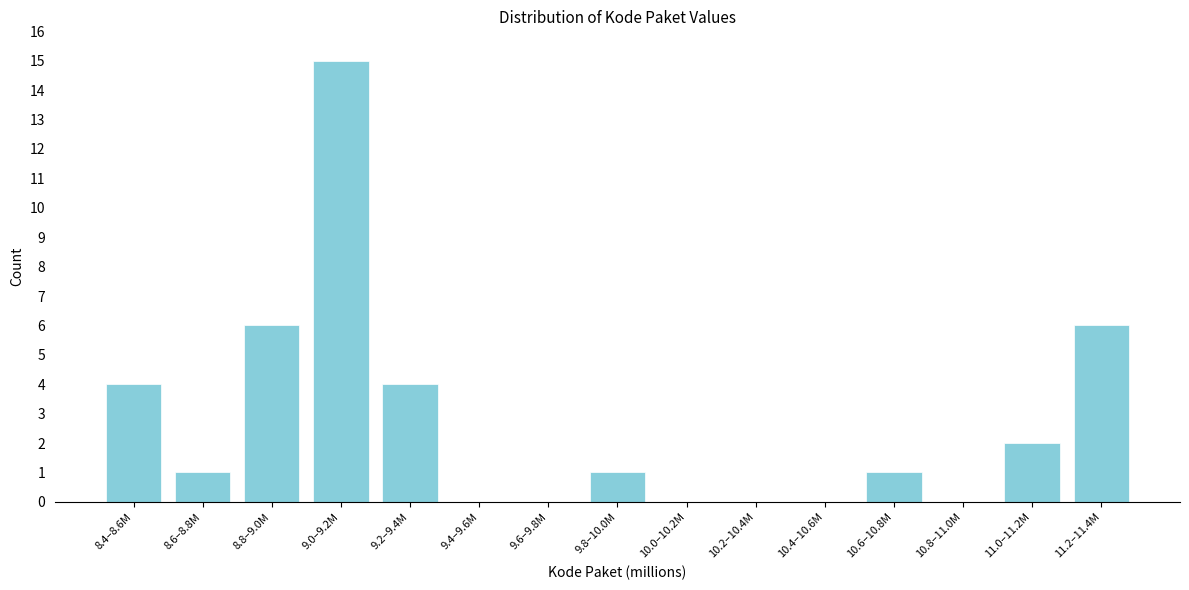

Reading left to right, what are all the values shown in this chart?

8.4–8.6M=4	8.6–8.8M=1	8.8–9.0M=6	9.0–9.2M=15	9.2–9.4M=4	9.4–9.6M=0	9.6–9.8M=0	9.8–10.0M=1	10.0–10.2M=0	10.2–10.4M=0	10.4–10.6M=0	10.6–10.8M=1	10.8–11.0M=0	11.0–11.2M=2	11.2–11.4M=6